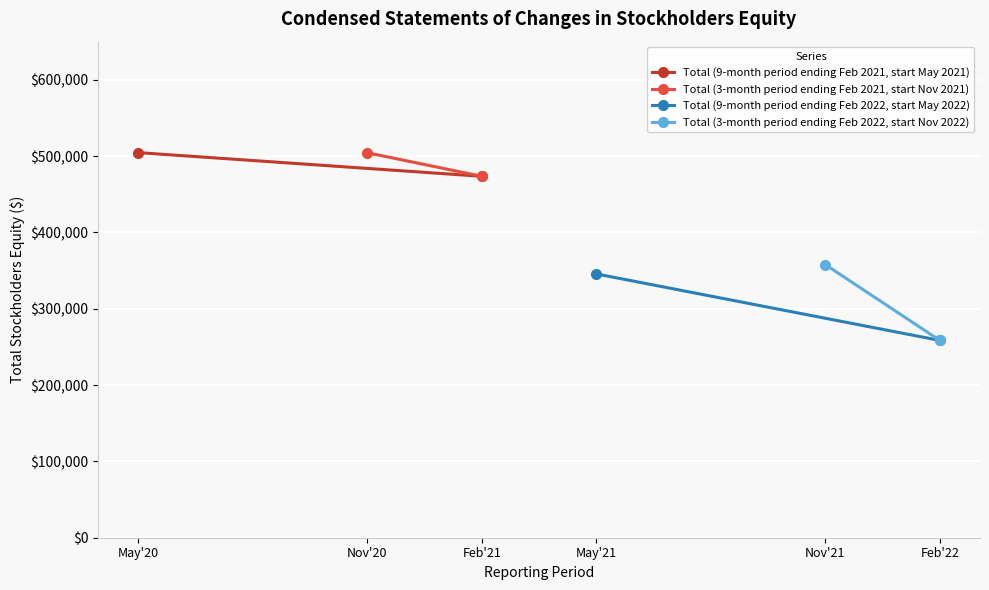

What is the value of the Total (3-month period ending Feb 2021, start Nov 2021) point at the 2nd from the left?

473577